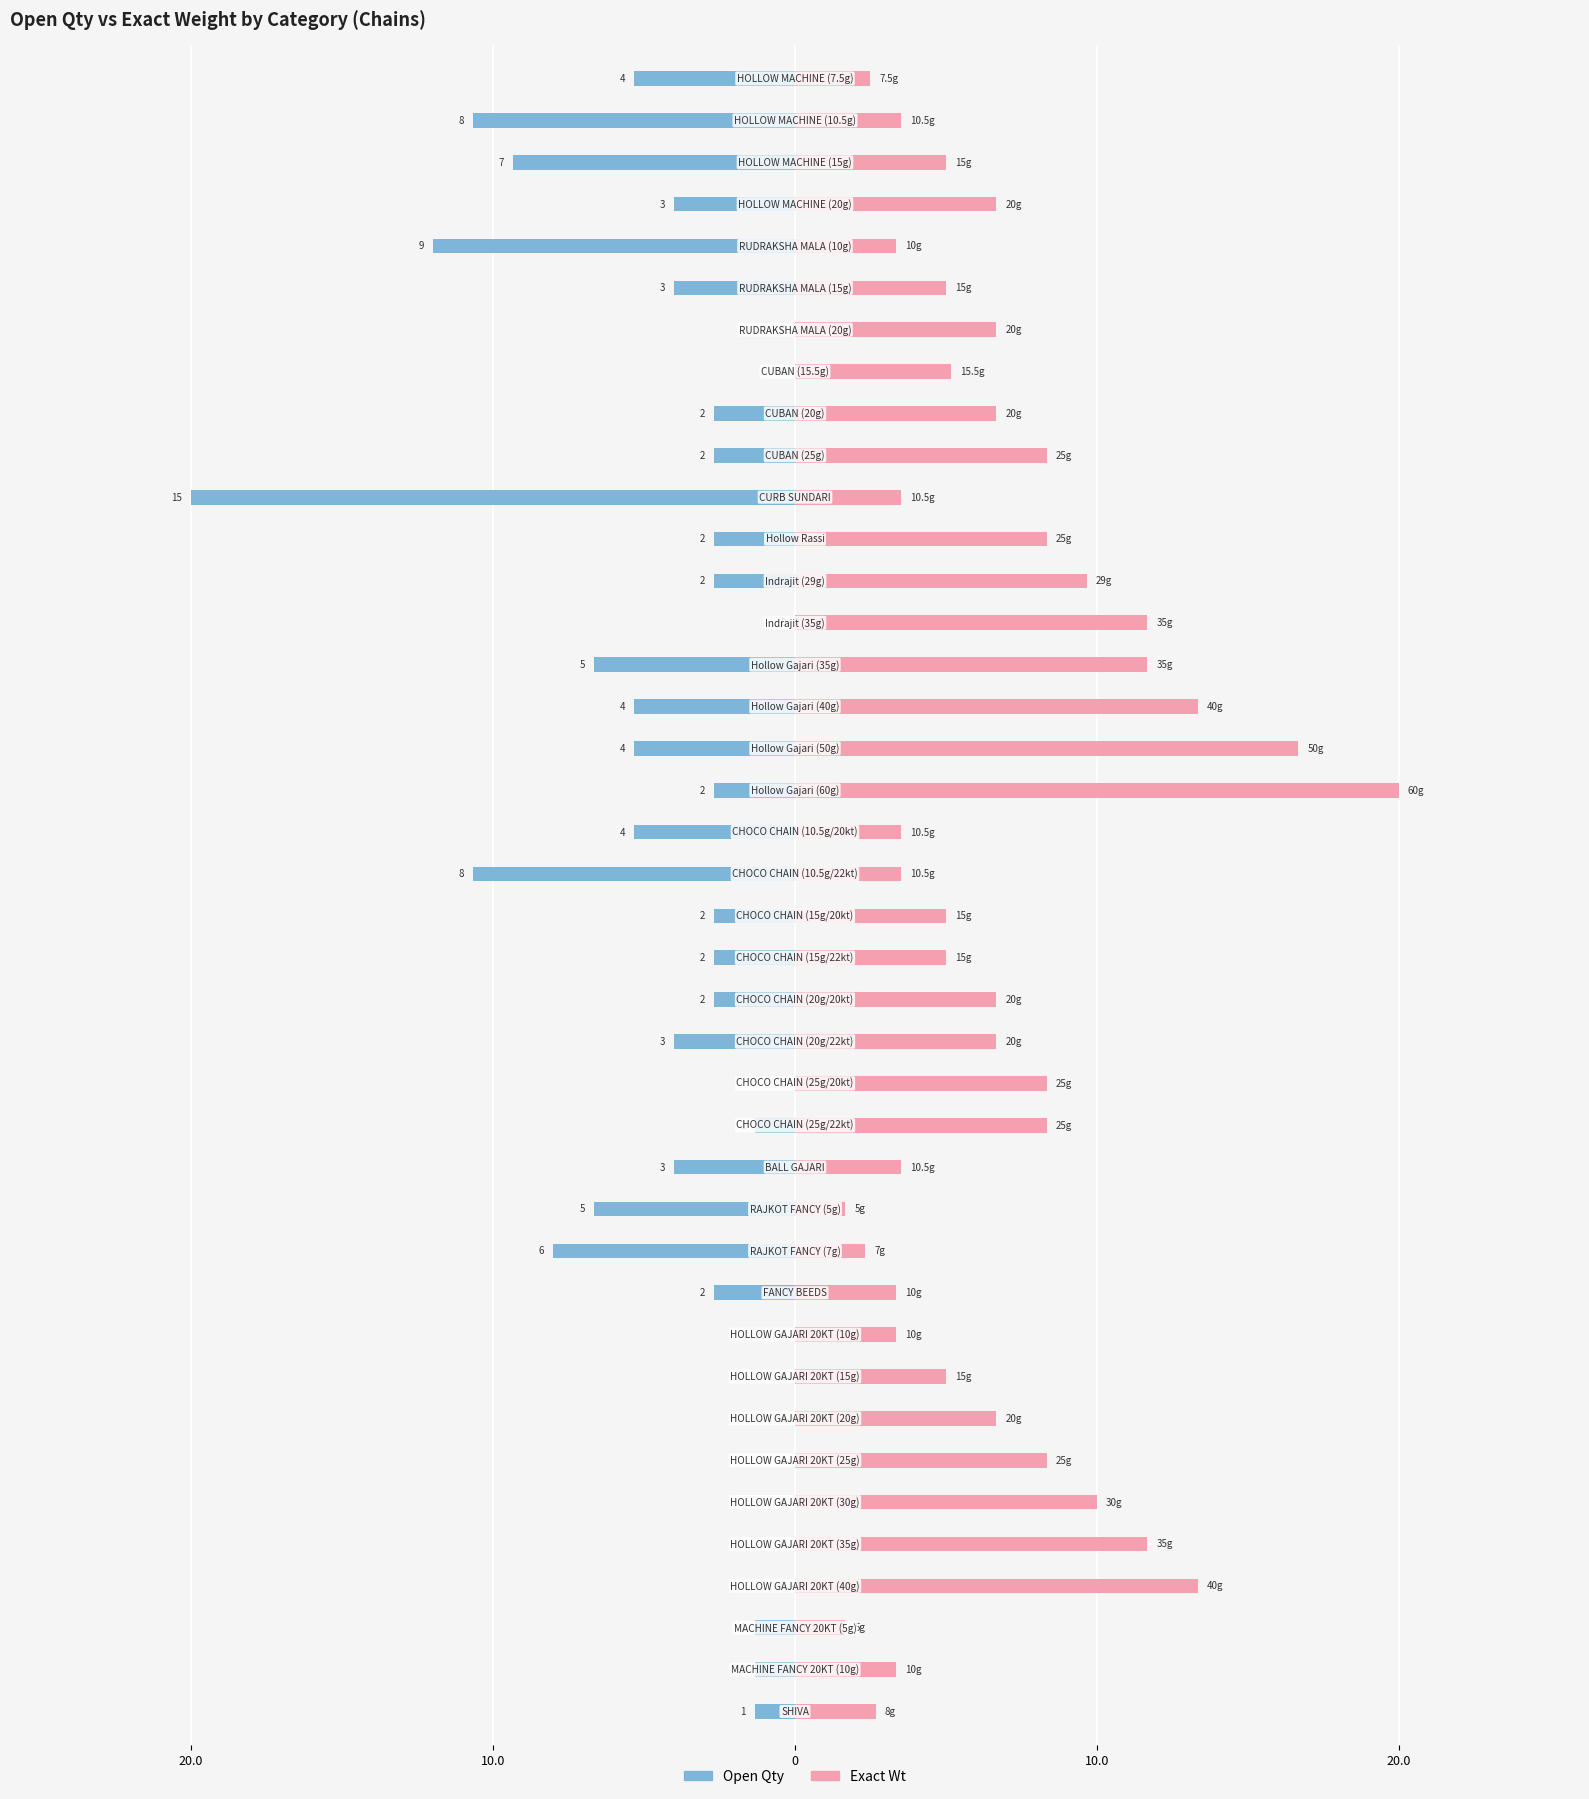

Reading right to left, list all the values displayed in this chart.

Open Qty: -5.3	-10.7	-9.3	-4.0	-12.0	-4.0	0.0	0.0	-2.7	-2.7	-20.0	-2.7	-2.7	0.0	-6.7	-5.3	-5.3	-2.7	-5.3	-10.7	-2.7	-2.7	-2.7	-4.0	0.0	-1.3	-4.0	-6.7	-8.0	-2.7	0.0	0.0	0.0	0.0	0.0	0.0	0.0	-1.3	-1.3	-1.3
Exact Wt: 2.5	3.5	5.0	6.7	3.3	5.0	6.7	5.2	6.7	8.3	3.5	8.3	9.7	11.7	11.7	13.3	16.7	20.0	3.5	3.5	5.0	5.0	6.7	6.7	8.3	8.3	3.5	1.7	2.3	3.3	3.3	5.0	6.7	8.3	10.0	11.7	13.3	1.7	3.3	2.7